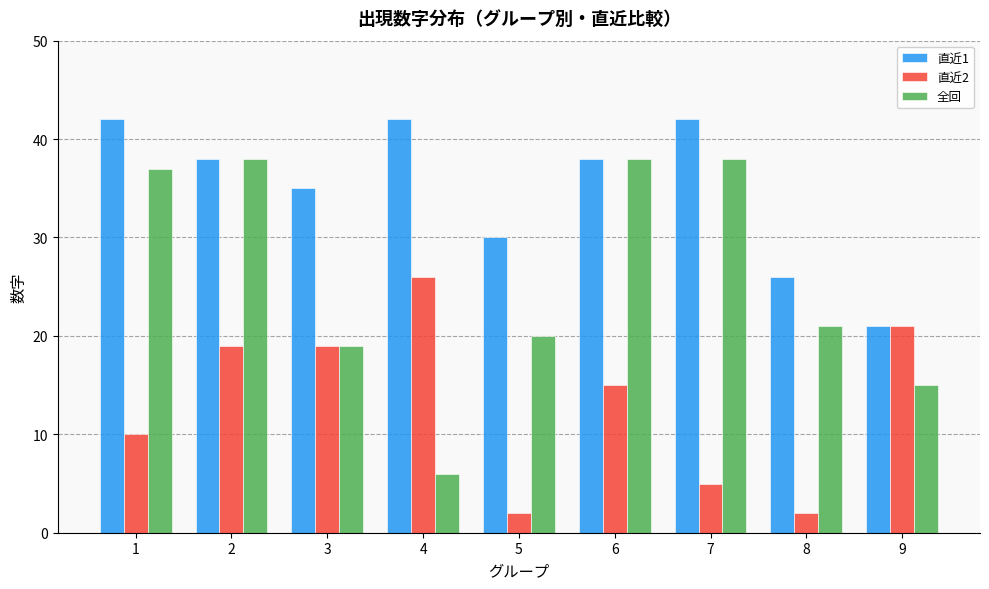

What is the maximum value for 全回?

38